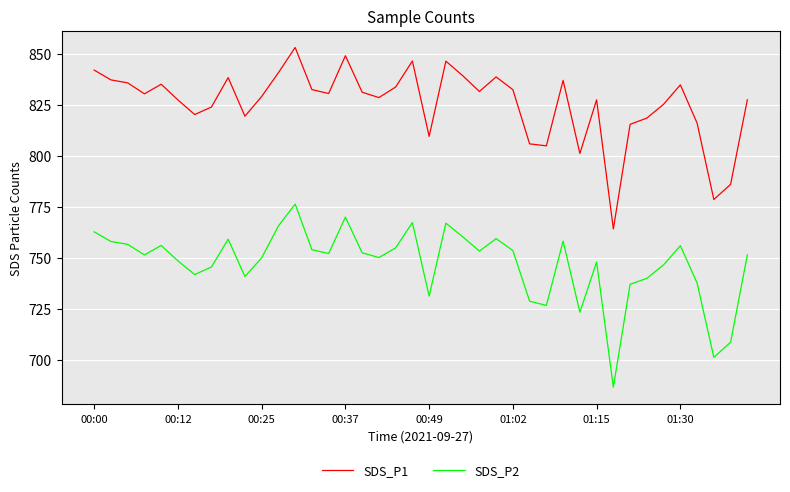

What is the difference between the maximum and minimum values in the SDS_P2 series?

89.7